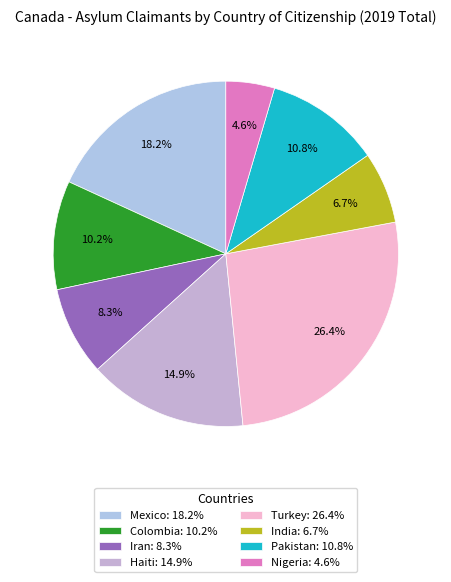

Is it true that Colombia is 10% of the pie?

True